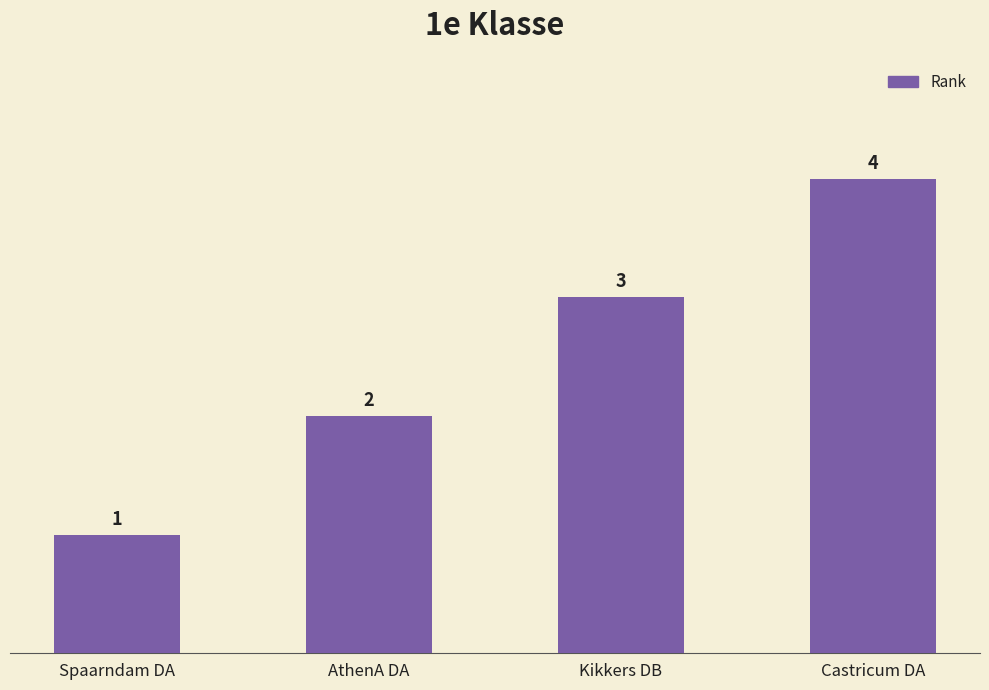

What value does the data have at Castricum DA?

4